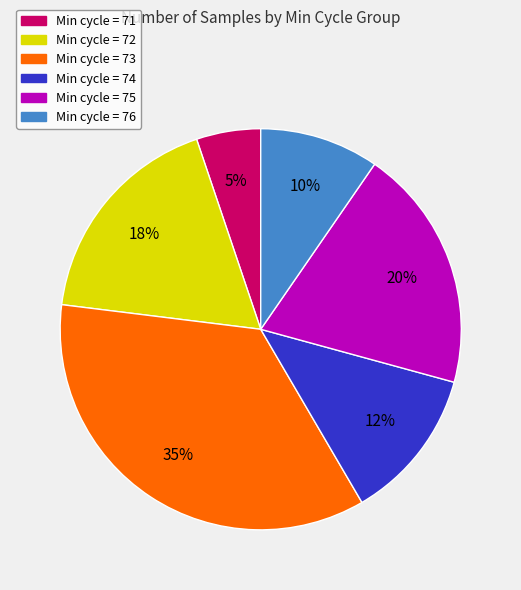

Rank the categories by value from highest to lowest.

Min cycle = 73, Min cycle = 75, Min cycle = 72, Min cycle = 74, Min cycle = 76, Min cycle = 71